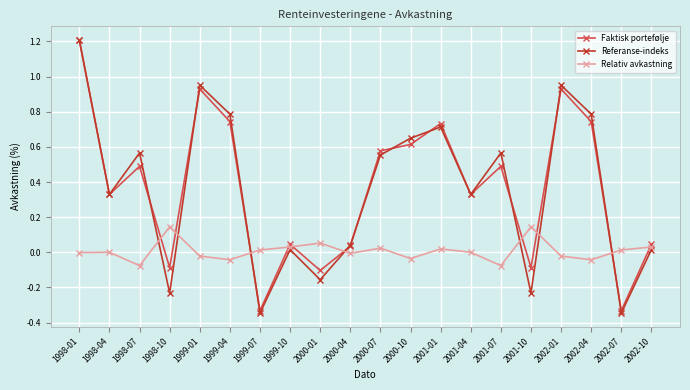

What is the maximum value for Referanse-indeks?

1.2